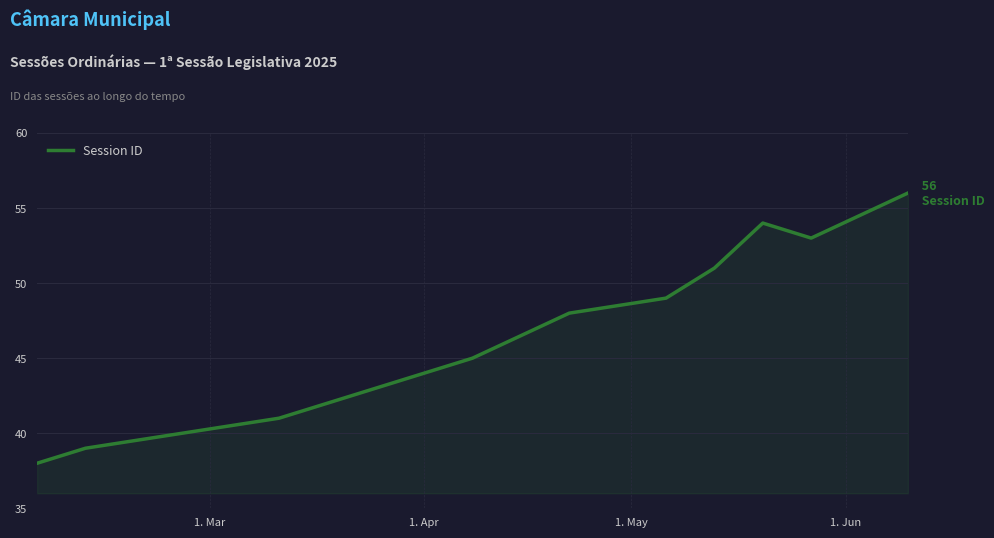

What is the minimum value shown in the chart?

38